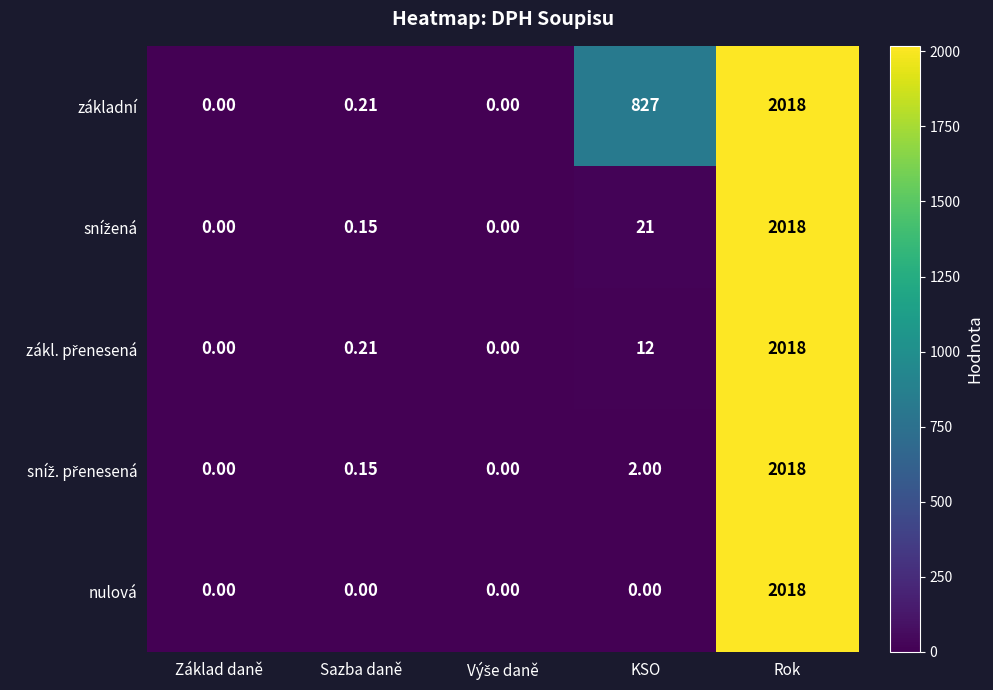

Which category has the highest value across all series?

Rok